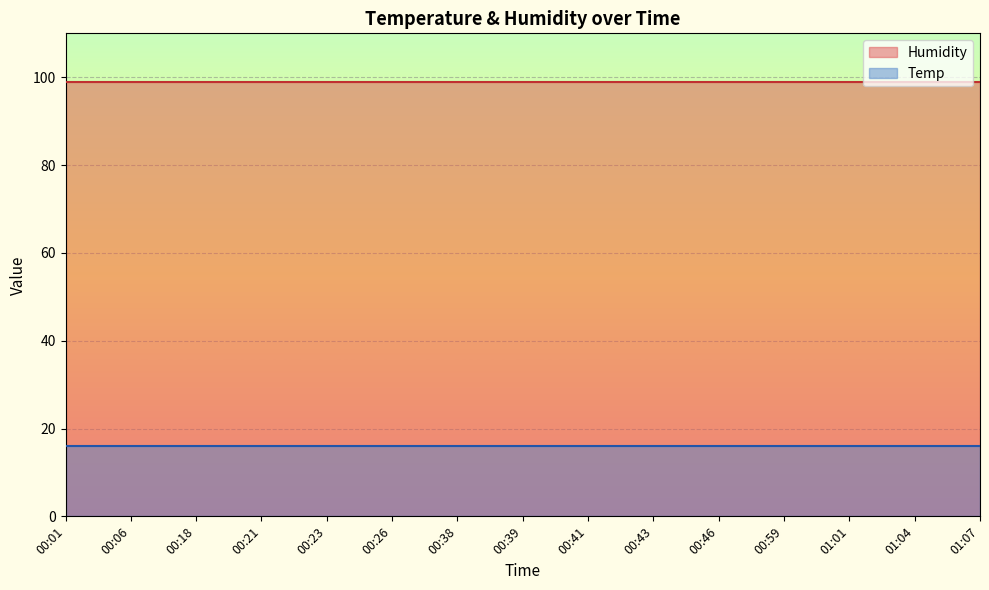

At which label does Temp reach its minimum?

00:01